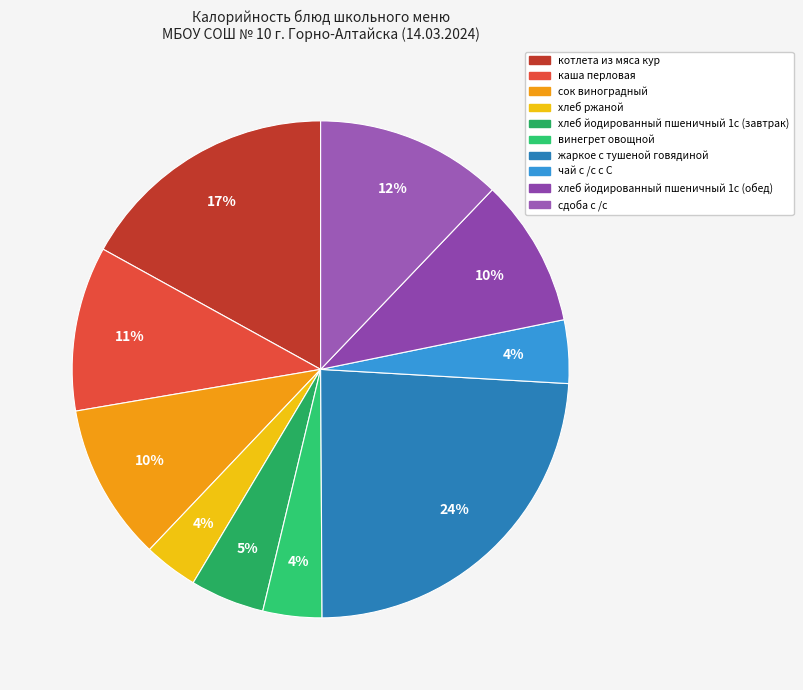

Is there a majority slice in this chart?

No